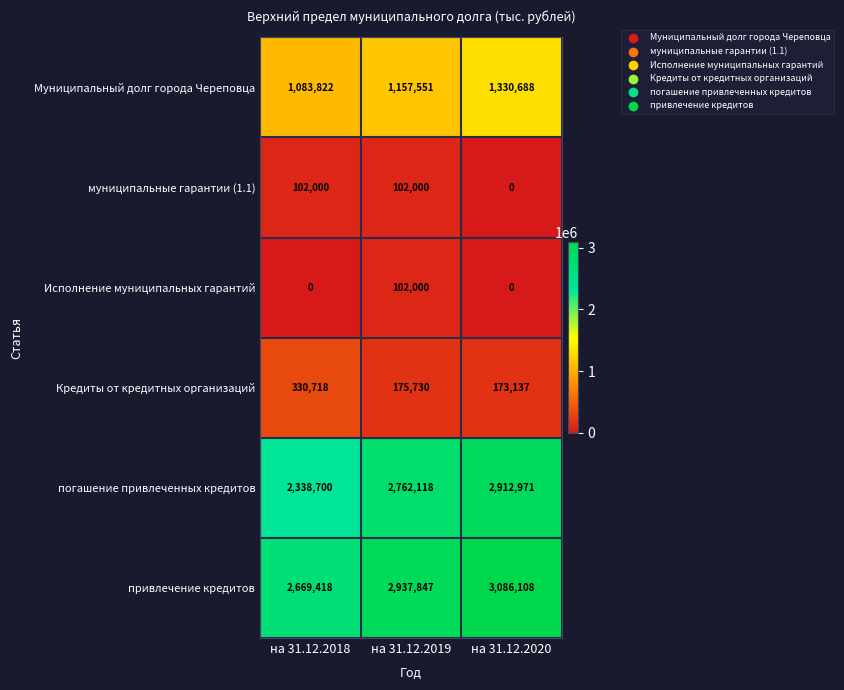

What is the average value of the Исполнение муниципальных гарантий series?

34000